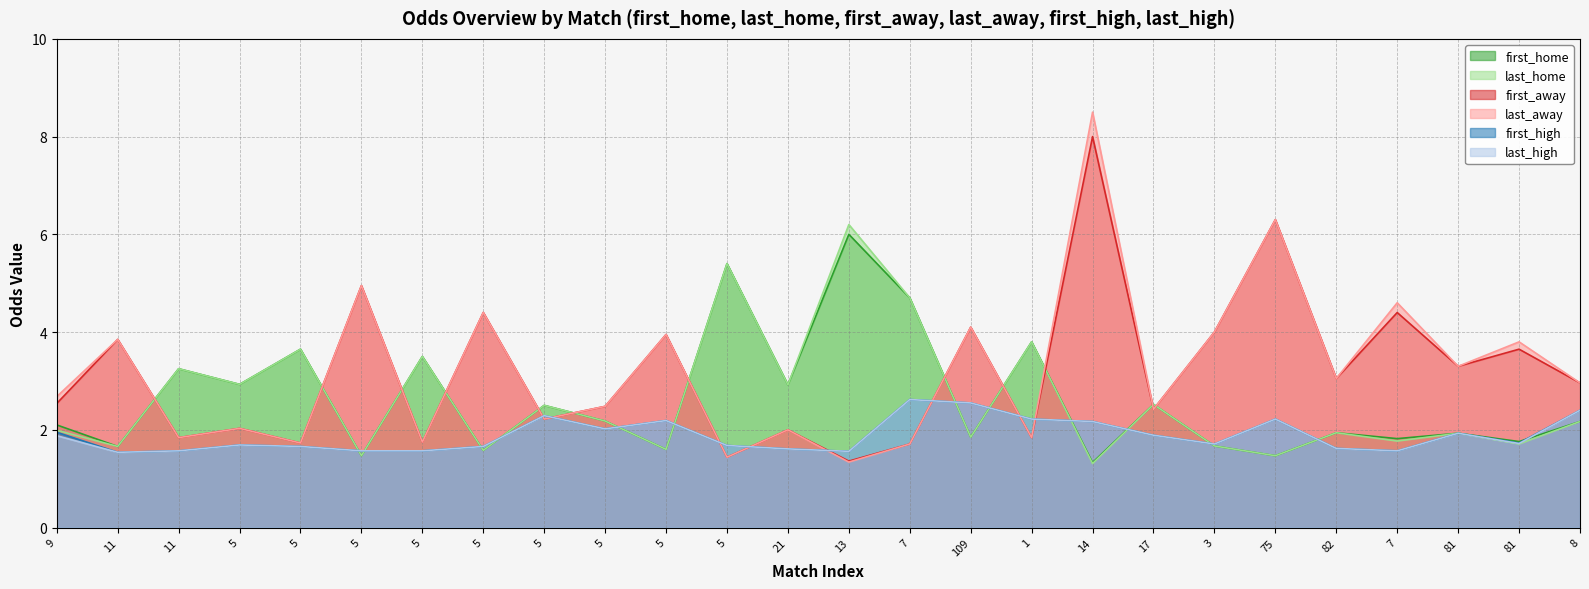

What is the value of the first_away point at the 17th from the left?

1.8